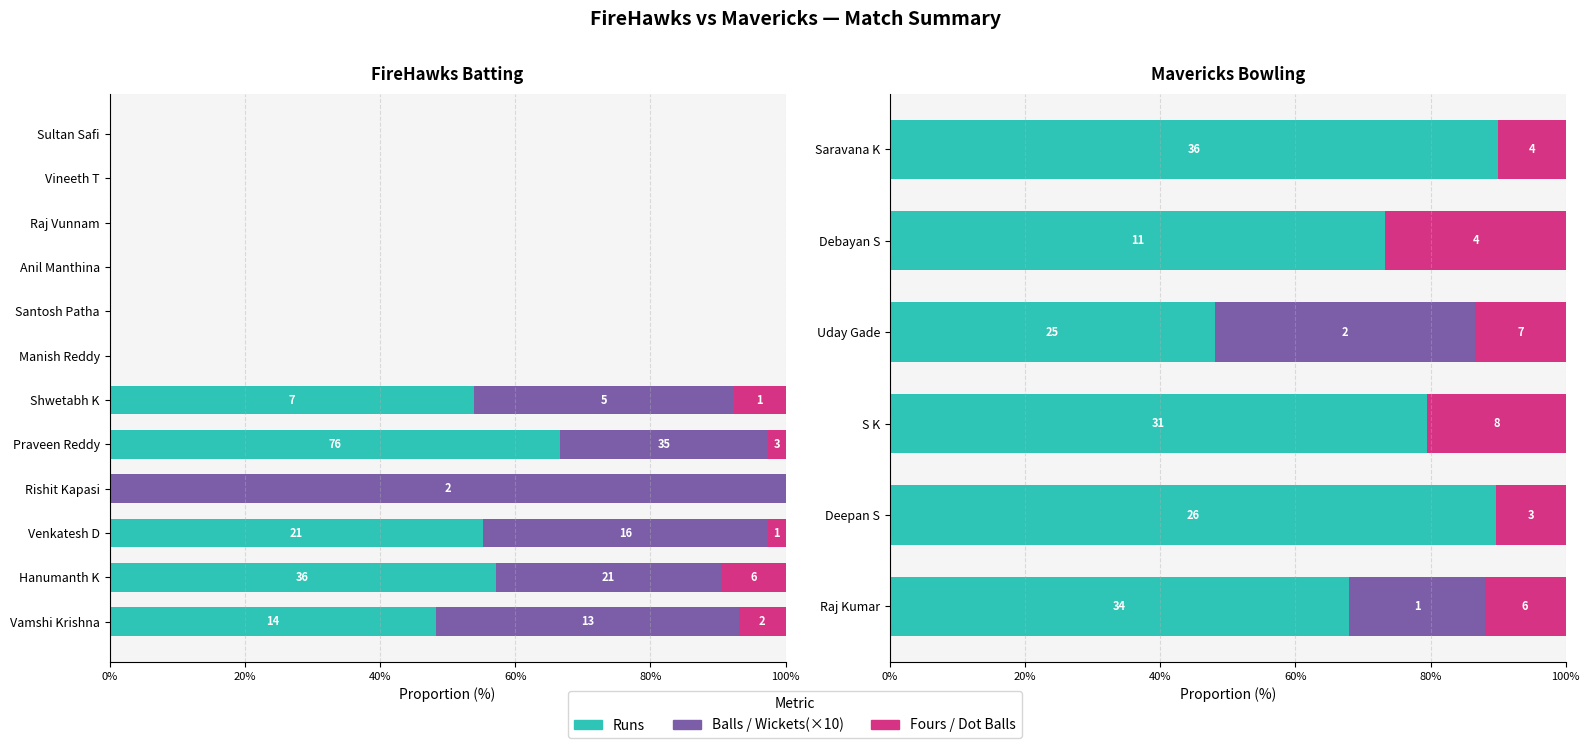

How many data points in Fours are above 0?

5